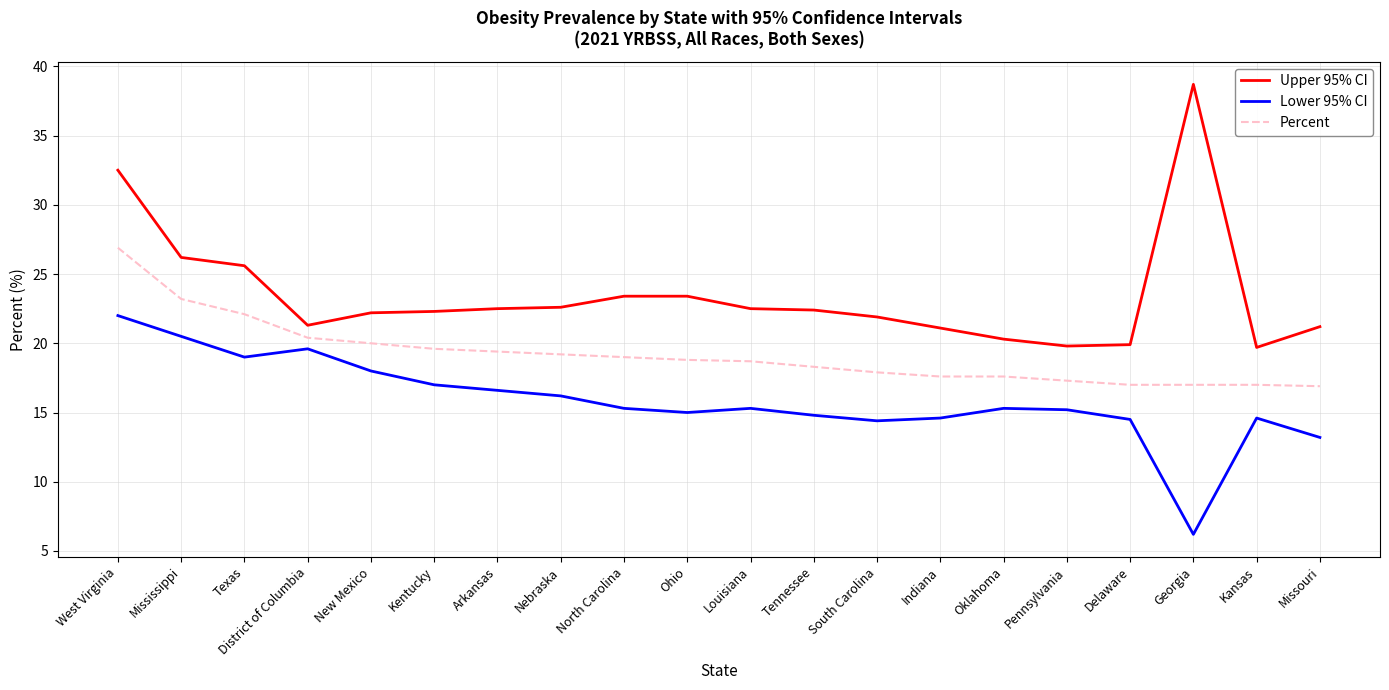

What value does the Upper 95% CI series have at Oklahoma?

20.3